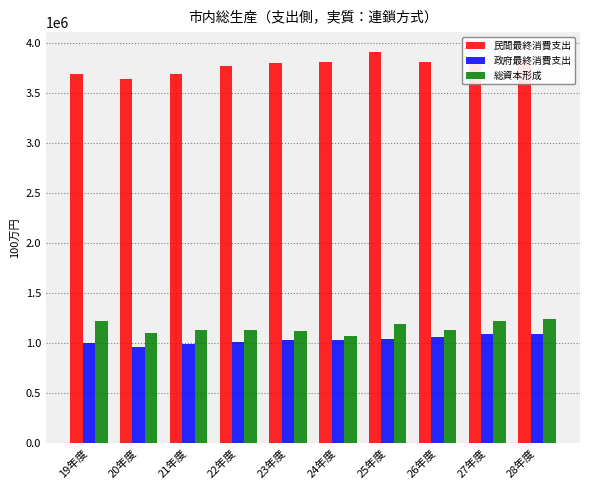

Is the value of 総資本形成 at 22年度 greater than the value of 政府最終消費支出 at 21年度?

Yes